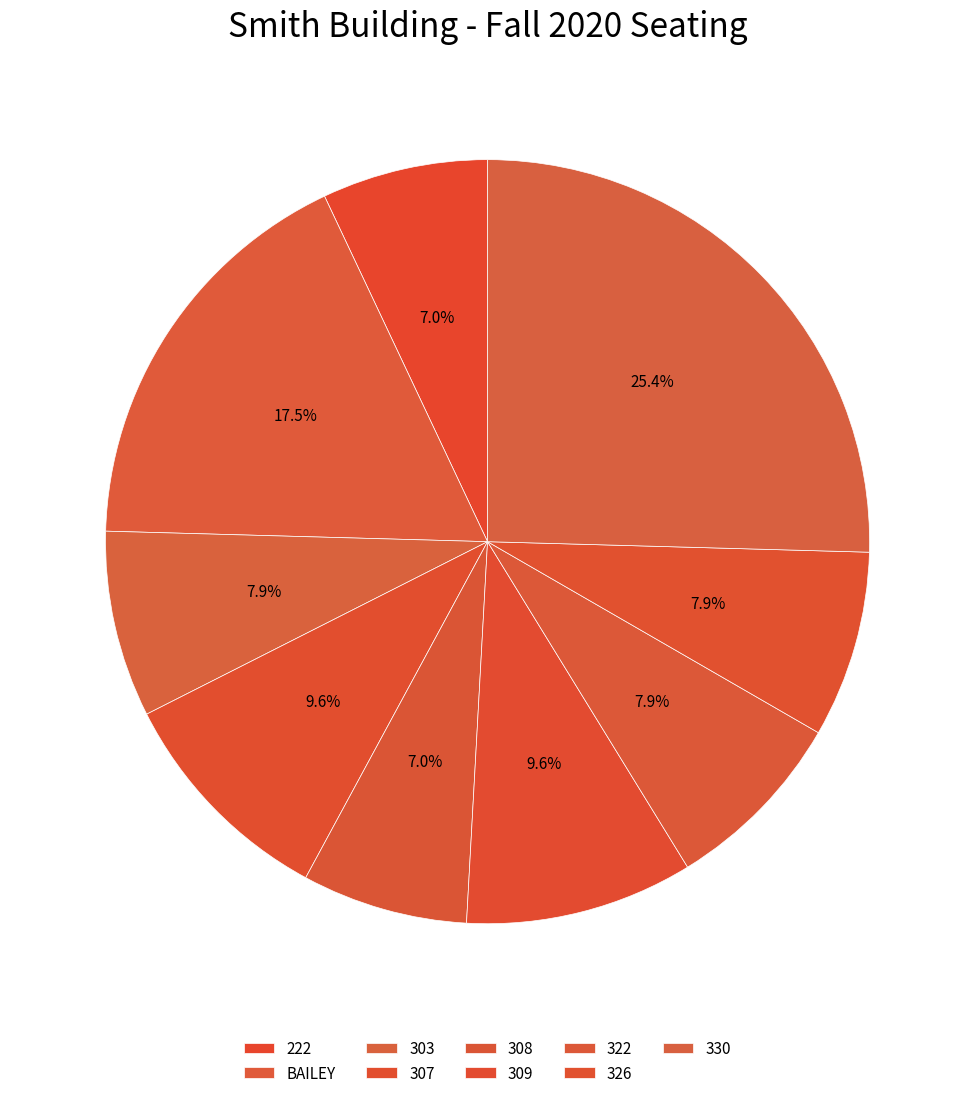

What is the total percentage of 309 and BAILEY?

27.2%